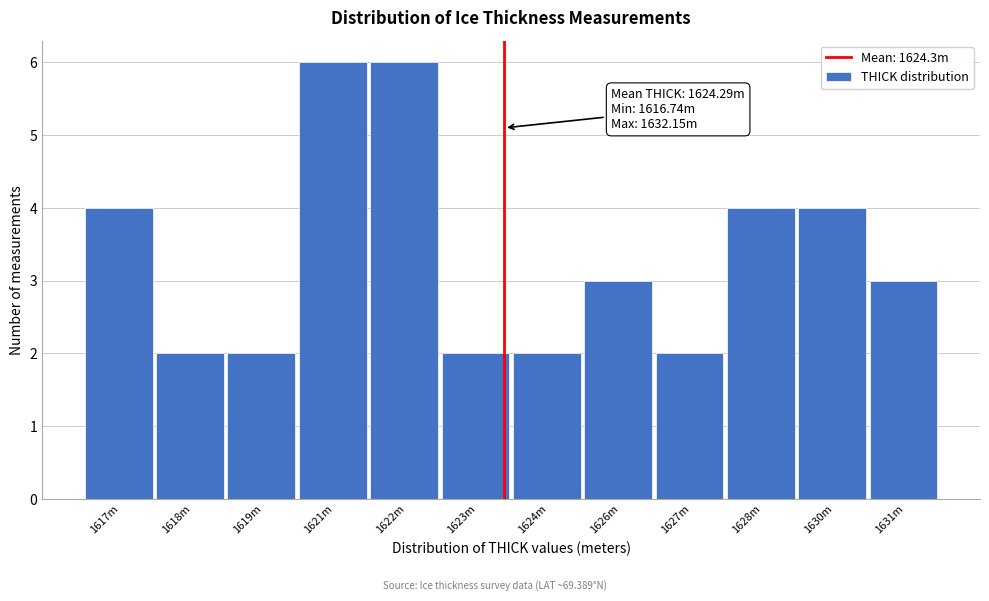

Reading left to right, extract all data points from this chart.

1617m=4	1618m=2	1619m=2	1621m=6	1622m=6	1623m=2	1624m=2	1626m=3	1627m=2	1628m=4	1630m=4	1631m=3